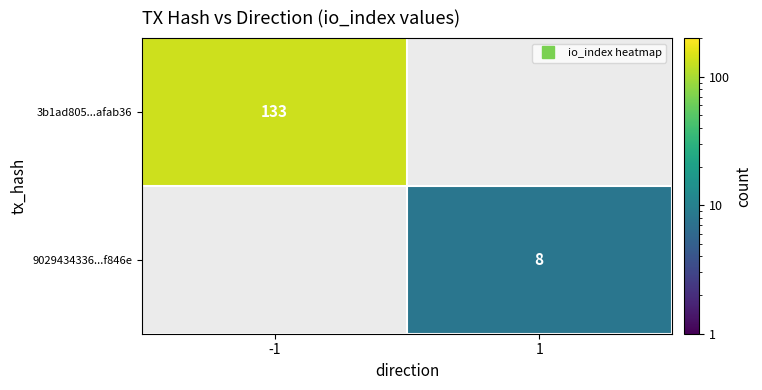

What is the smallest value displayed?

8.0